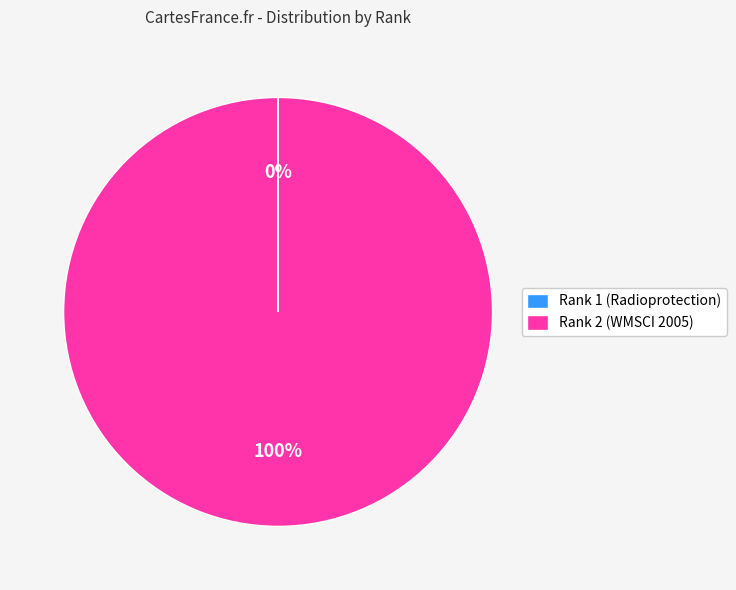

Which category has the biggest portion of the pie?

Rank 2 (WMSCI 2005)